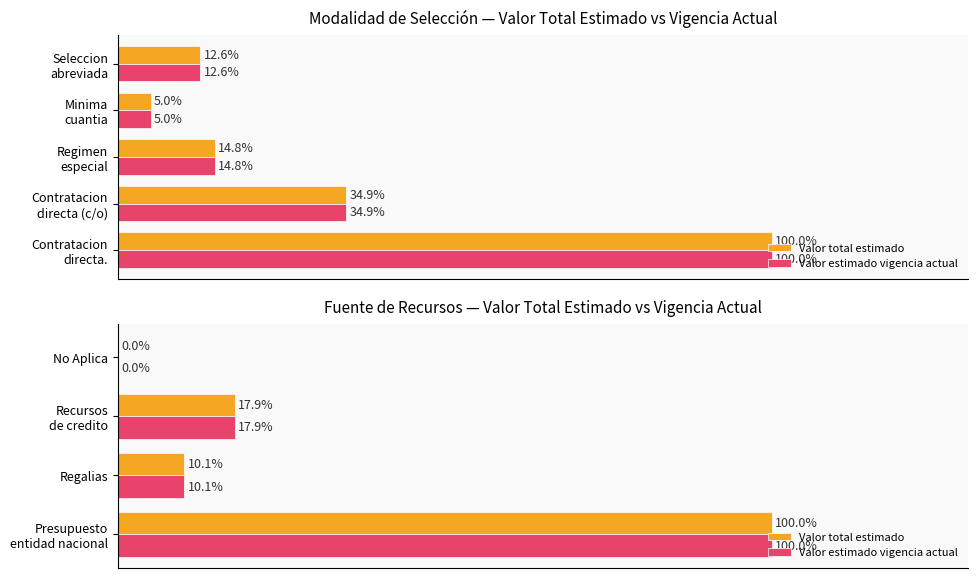

What is the maximum value for Valor total estimado?

100.0